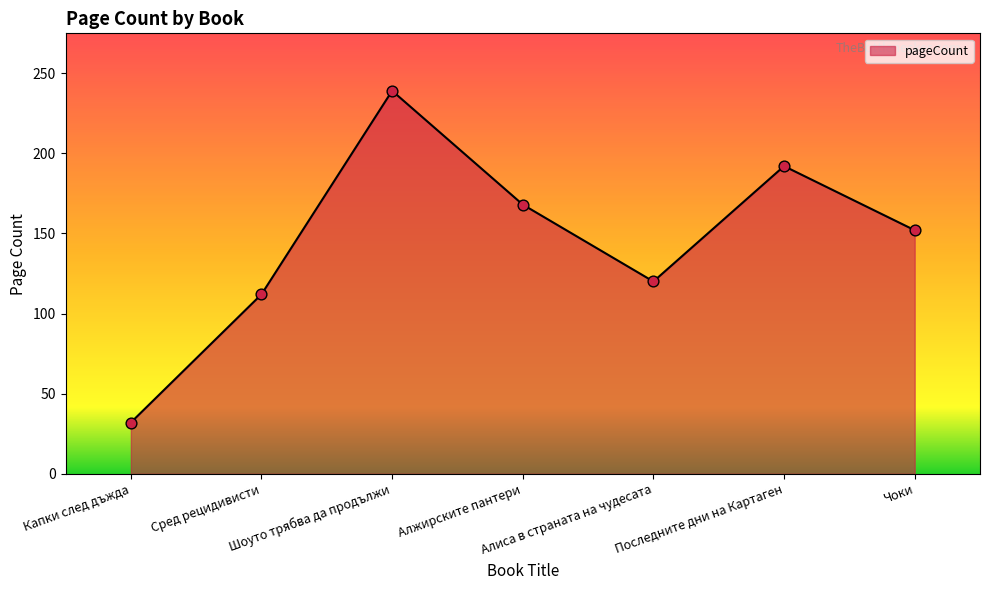

Approximately how many times larger is the value at Чоки compared to Сред рецидивисти?

1.4